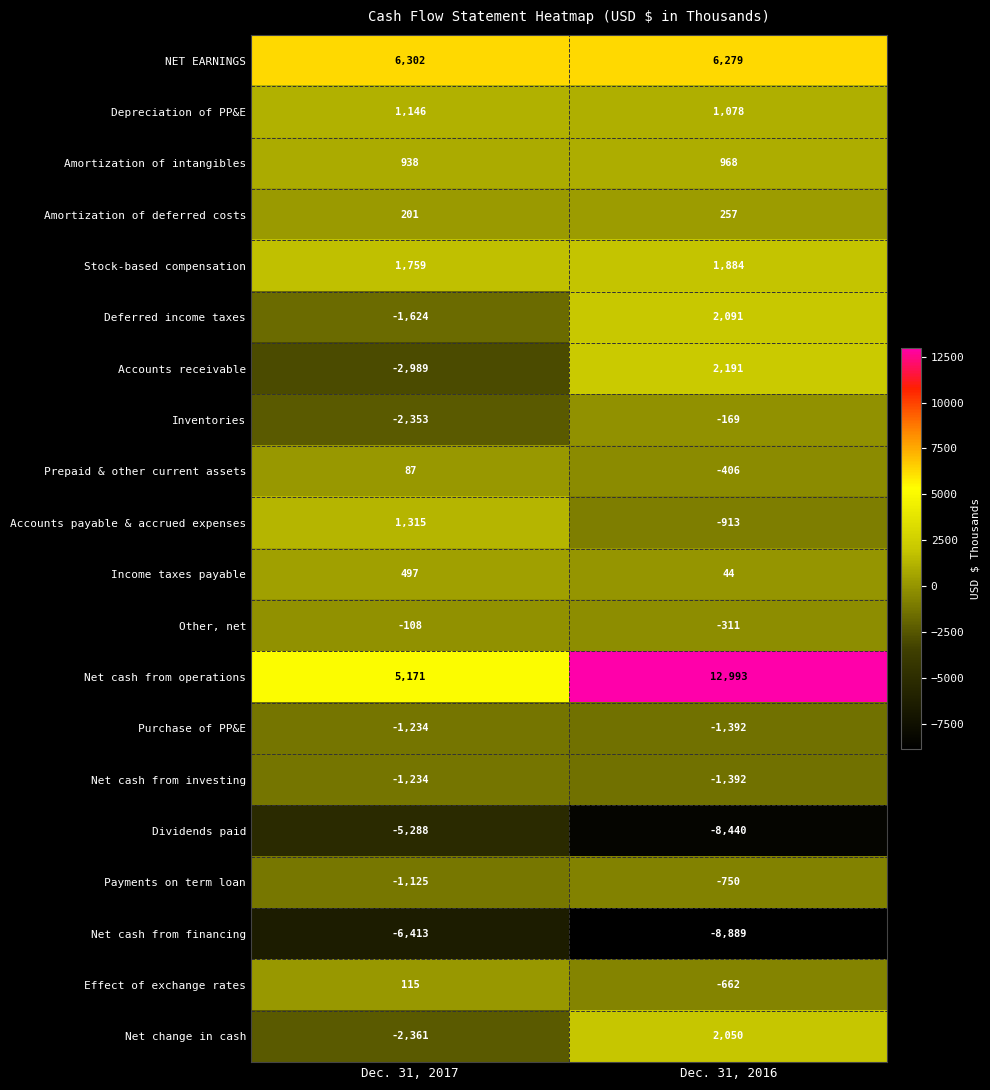

Which label corresponds to the largest value in the chart?

Dec. 31, 2016